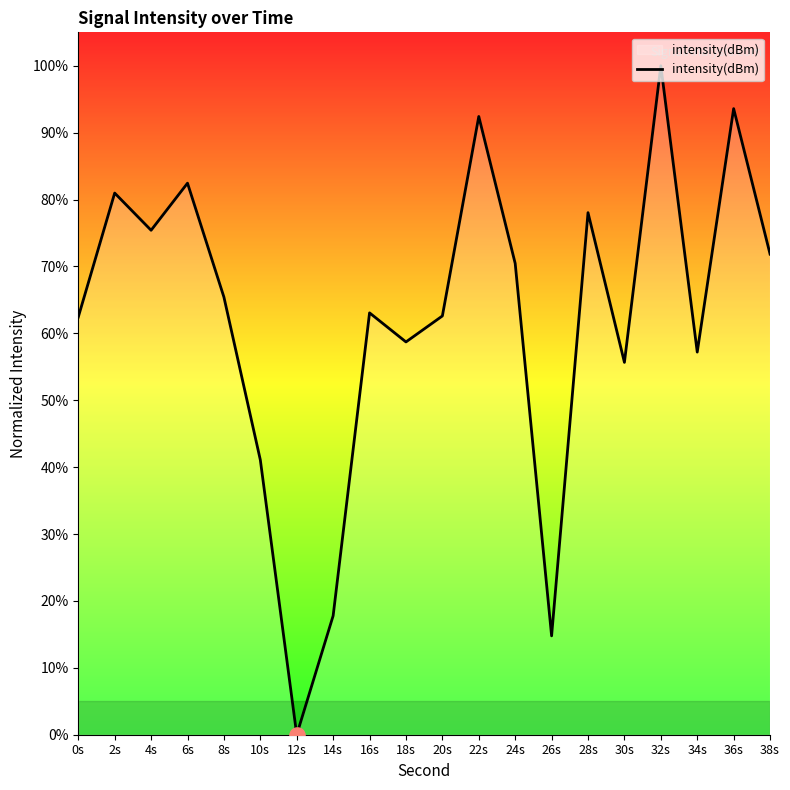

What is the change in value from 24s to 32s?

+29.5